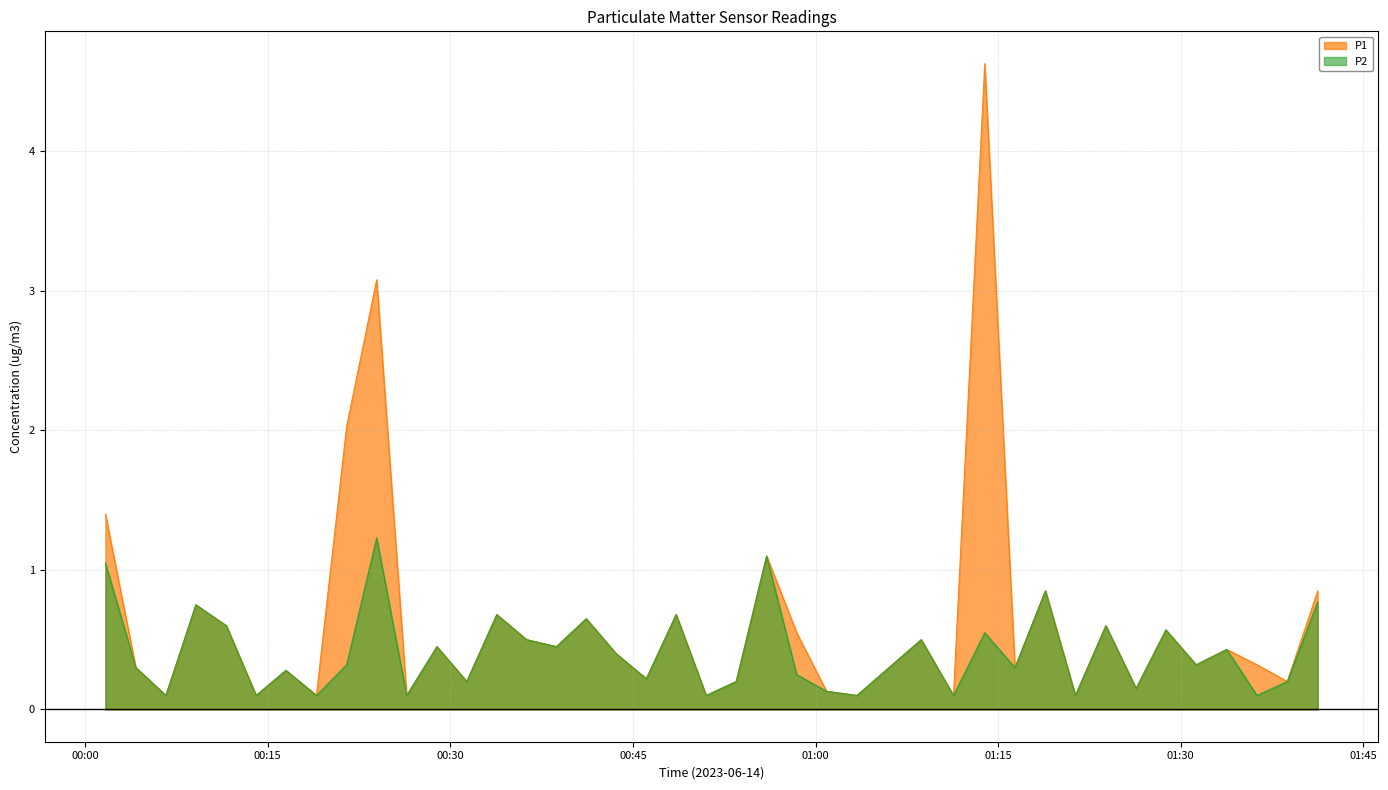

What is the minimum value shown in the chart?

0.1